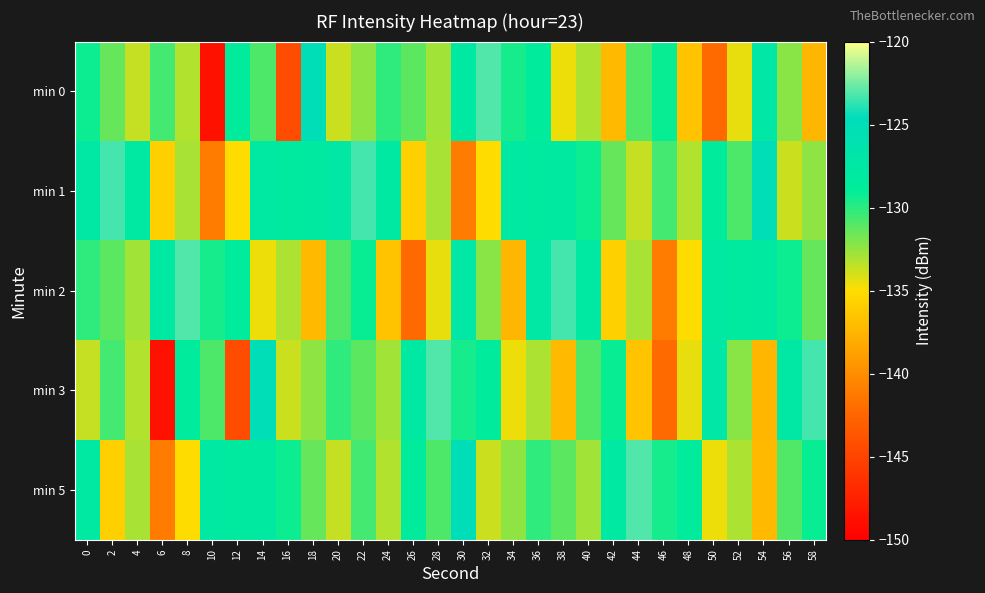

Reading left to right, list all the values displayed in this chart.

min 0: 0=-129.3	2=-131.4	4=-133.6	6=-130.6	8=-133.2	10=-148.7	12=-128.6	14=-130.9	16=-144.4	18=-125.0	20=-133.7	22=-132.4	24=-130.2	26=-131.2	28=-132.8	30=-127.8	32=-123.1	34=-129.6	36=-128.6	38=-134.6	40=-133.1	42=-137.1	44=-130.9	46=-129.2	48=-136.5	50=-142.2	52=-134.5	54=-127.2	56=-132.2	58=-137.5
min 1: 0=-127.6	2=-123.4	4=-127.8	6=-135.7	8=-133.0	10=-141.0	12=-135.1	14=-127.8	16=-128.1	18=-127.9	20=-127.6	22=-123.4	24=-127.8	26=-135.7	28=-133.0	30=-141.0	32=-135.1	34=-127.8	36=-128.1	38=-127.9	40=-129.3	42=-131.4	44=-133.6	46=-130.6	48=-133.2	50=-128.6	52=-130.9	54=-125.0	56=-133.7	58=-132.4
min 2: 0=-130.2	2=-131.2	4=-132.8	6=-127.8	8=-123.1	10=-129.6	12=-128.6	14=-134.6	16=-133.1	18=-137.1	20=-130.9	22=-129.2	24=-136.5	26=-142.2	28=-134.5	30=-127.2	32=-132.2	34=-137.5	36=-127.6	38=-123.4	40=-127.8	42=-135.7	44=-133.0	46=-141.0	48=-135.1	50=-127.8	52=-128.1	54=-127.9	56=-129.3	58=-131.4
min 3: 0=-133.6	2=-130.6	4=-133.2	6=-148.7	8=-128.6	10=-130.9	12=-144.4	14=-125.0	16=-133.7	18=-132.4	20=-130.2	22=-131.2	24=-132.8	26=-127.8	28=-123.1	30=-129.6	32=-128.6	34=-134.6	36=-133.1	38=-137.1	40=-130.9	42=-129.2	44=-136.5	46=-142.2	48=-134.5	50=-127.2	52=-132.2	54=-137.5	56=-127.6	58=-123.4
min 5: 0=-127.8	2=-135.7	4=-133.0	6=-141.0	8=-135.1	10=-127.8	12=-128.1	14=-127.9	16=-129.3	18=-131.4	20=-133.6	22=-130.6	24=-133.2	26=-128.6	28=-130.9	30=-125.0	32=-133.7	34=-132.4	36=-130.2	38=-131.2	40=-132.8	42=-127.8	44=-123.1	46=-129.6	48=-128.6	50=-134.6	52=-133.1	54=-137.1	56=-130.9	58=-129.2